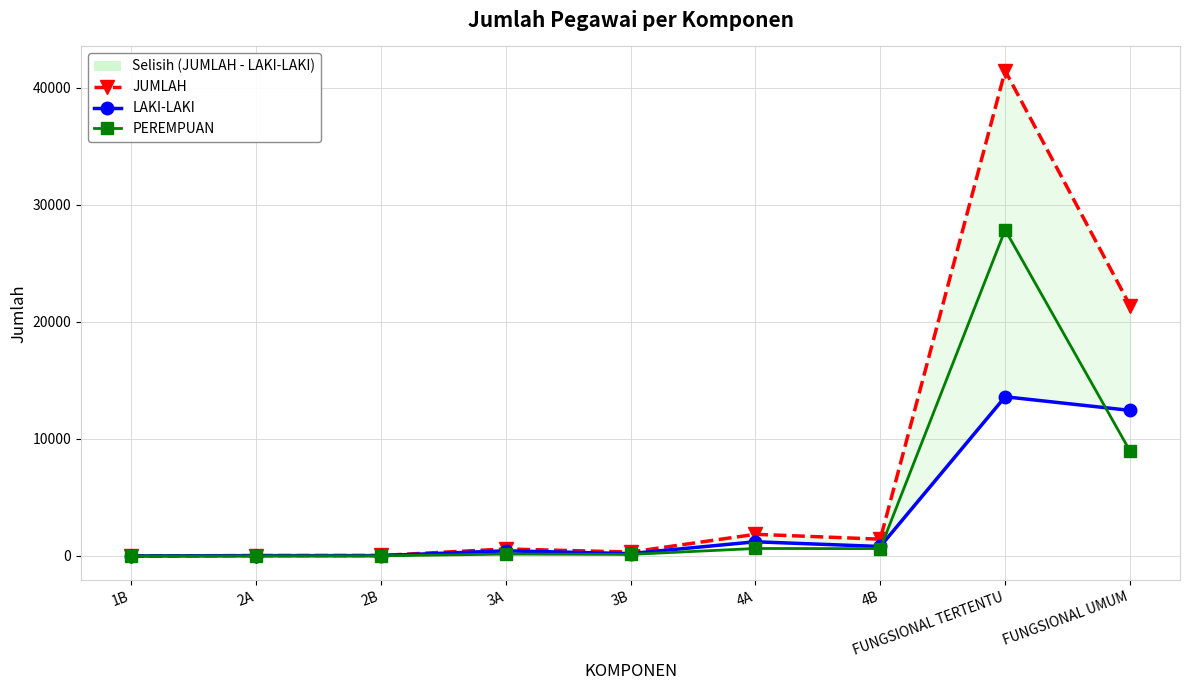

Is this an area chart (filled region under the line)?

No